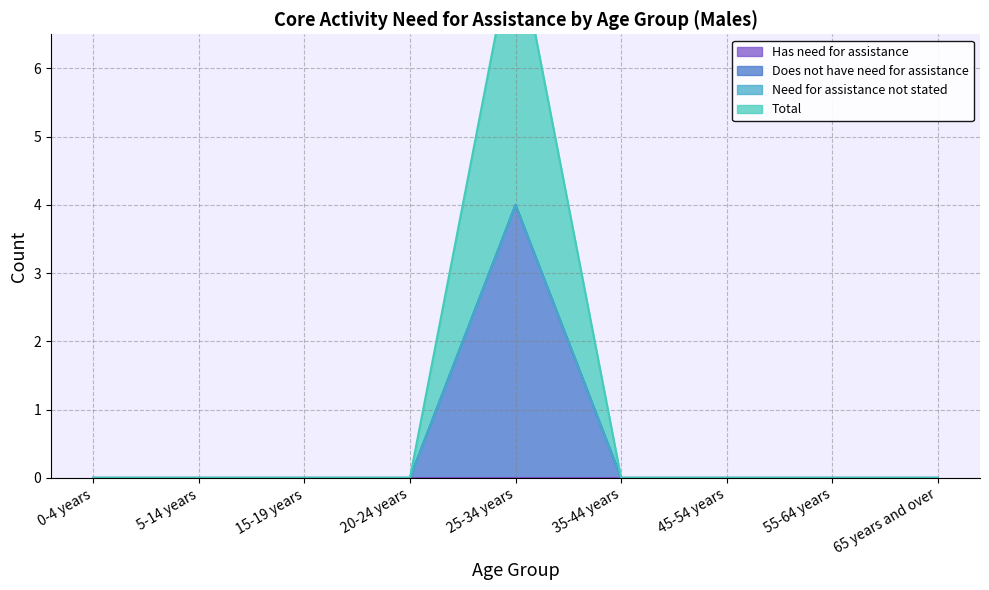

What is the label of the 3rd point from the right?

45-54 years